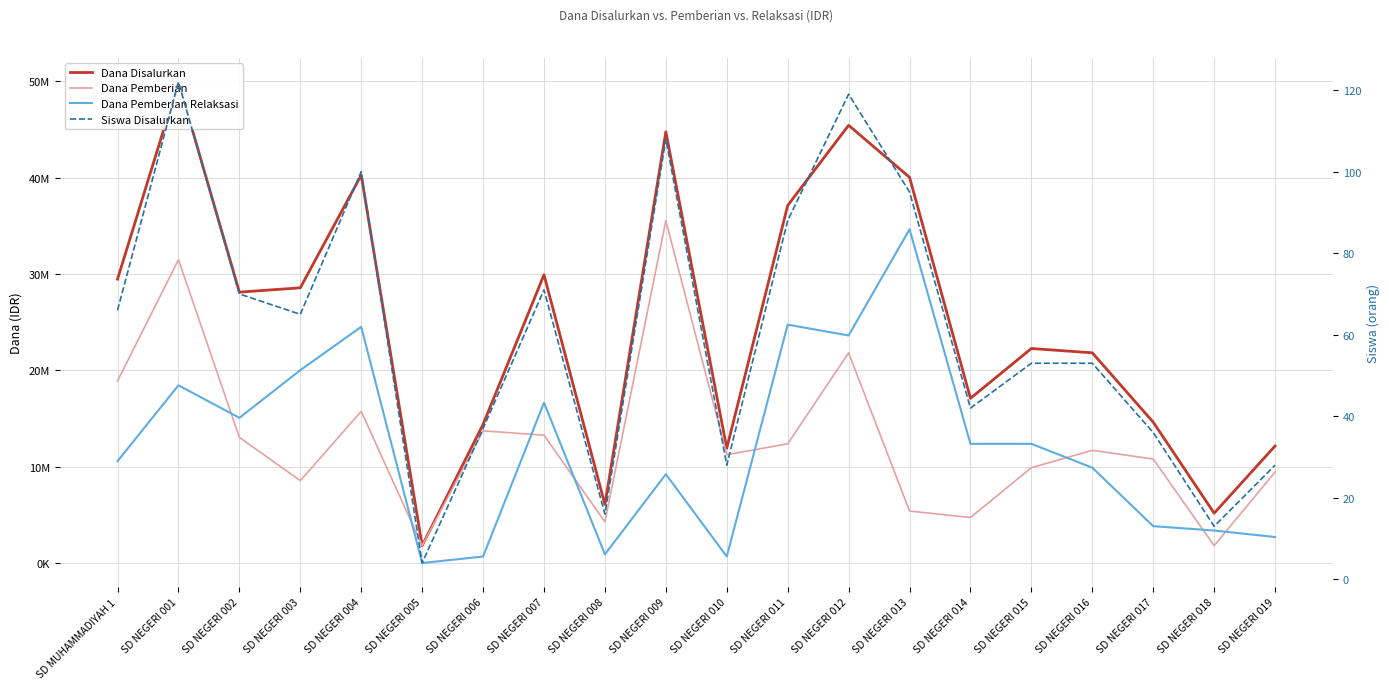

Which series has the largest total across all categories?

Dana Disalurkan